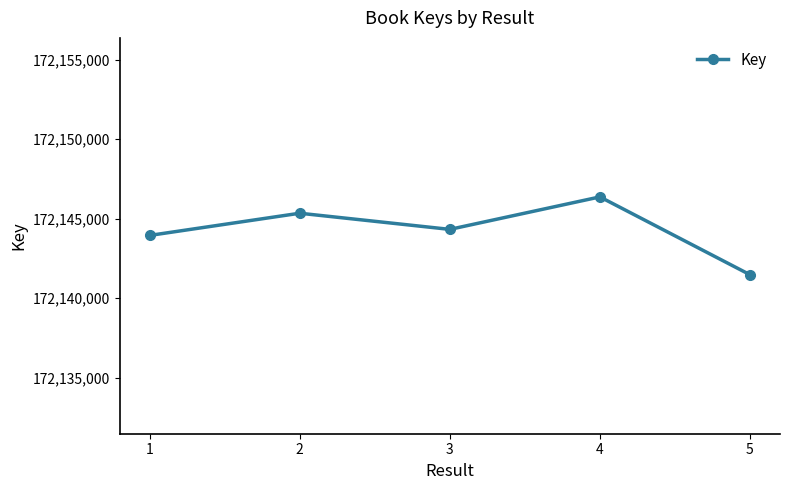

Where does the data first go above 172144333?

2